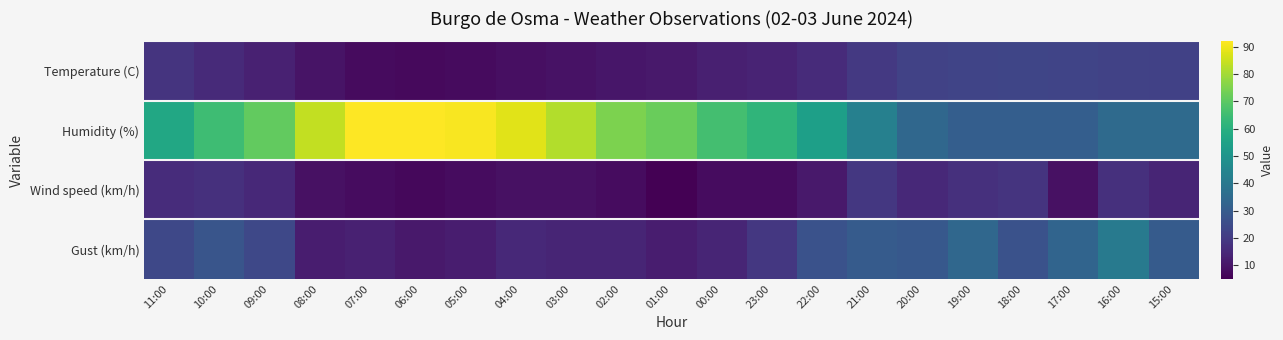

Reading left to right, list all the values displayed in this chart.

Temperature (C): 11:00=18.2	10:00=15.5	09:00=13.0	08:00=9.5	07:00=7.4	06:00=7.3	05:00=7.6	04:00=8.4	03:00=9.2	02:00=10.3	01:00=10.9	00:00=12.6	23:00=13.7	22:00=15.7	21:00=19.6	20:00=22.3	19:00=22.7	18:00=23.2	17:00=23.0	16:00=22.1	15:00=21.9
Humidity (%): 11:00=57.0	10:00=65.0	09:00=71.0	08:00=84.0	07:00=92.0	06:00=92.0	05:00=91.0	04:00=88.0	03:00=82.0	02:00=75.0	01:00=72.0	00:00=66.0	23:00=62.0	22:00=54.0	21:00=43.0	20:00=34.0	19:00=31.0	18:00=31.0	17:00=31.0	16:00=35.0	15:00=35.0
Wind speed (km/h): 11:00=16.0	10:00=17.0	09:00=15.0	08:00=9.0	07:00=8.0	06:00=7.0	05:00=8.0	04:00=9.0	03:00=9.0	02:00=8.0	01:00=5.0	00:00=8.0	23:00=8.0	22:00=11.0	21:00=19.0	20:00=15.0	19:00=17.0	18:00=18.0	17:00=9.0	16:00=17.0	15:00=14.0
Gust (km/h): 11:00=24.0	10:00=28.0	09:00=24.0	08:00=12.0	07:00=13.0	06:00=11.0	05:00=12.0	04:00=15.0	03:00=14.0	02:00=14.0	01:00=12.0	00:00=14.0	23:00=19.0	22:00=27.0	21:00=30.0	20:00=29.0	19:00=34.0	18:00=27.0	17:00=33.0	16:00=41.0	15:00=30.0